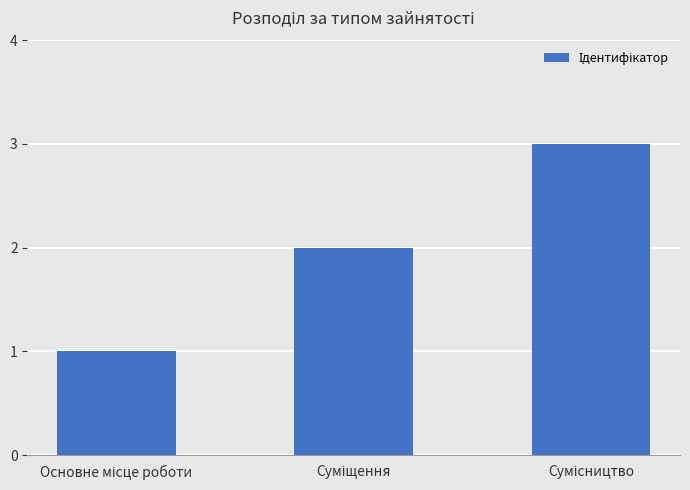

What is the sum of all values?

6